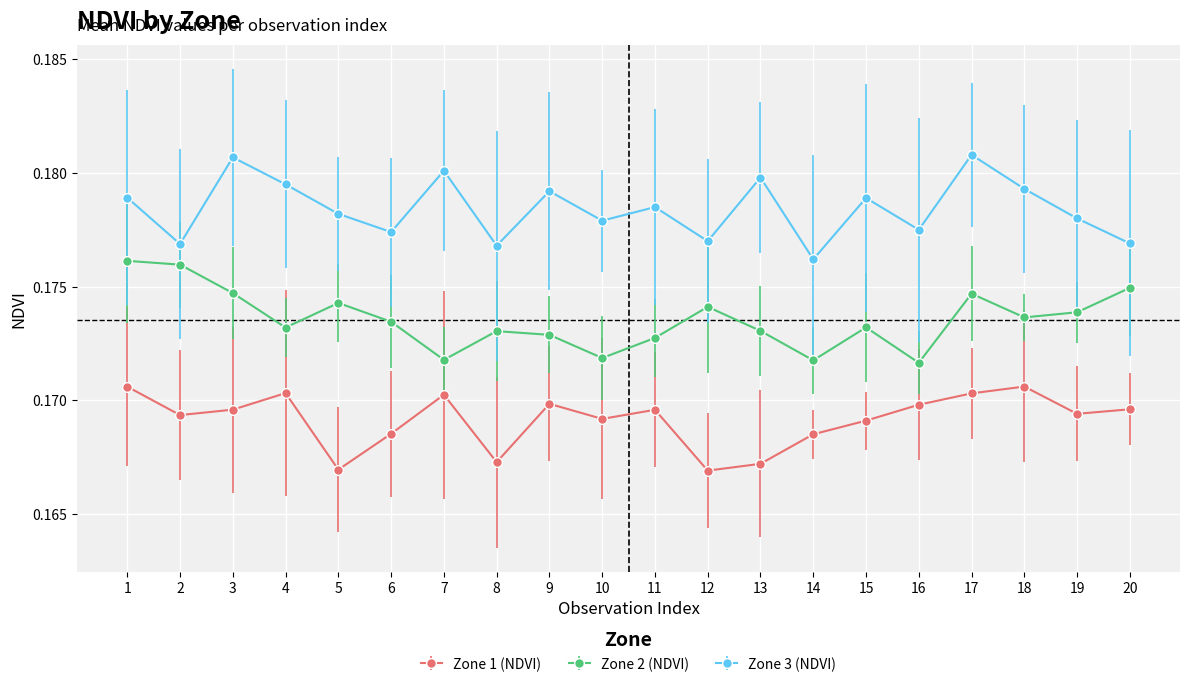

How many Zone 1 (NDVI) values are between 0 and 1?

20